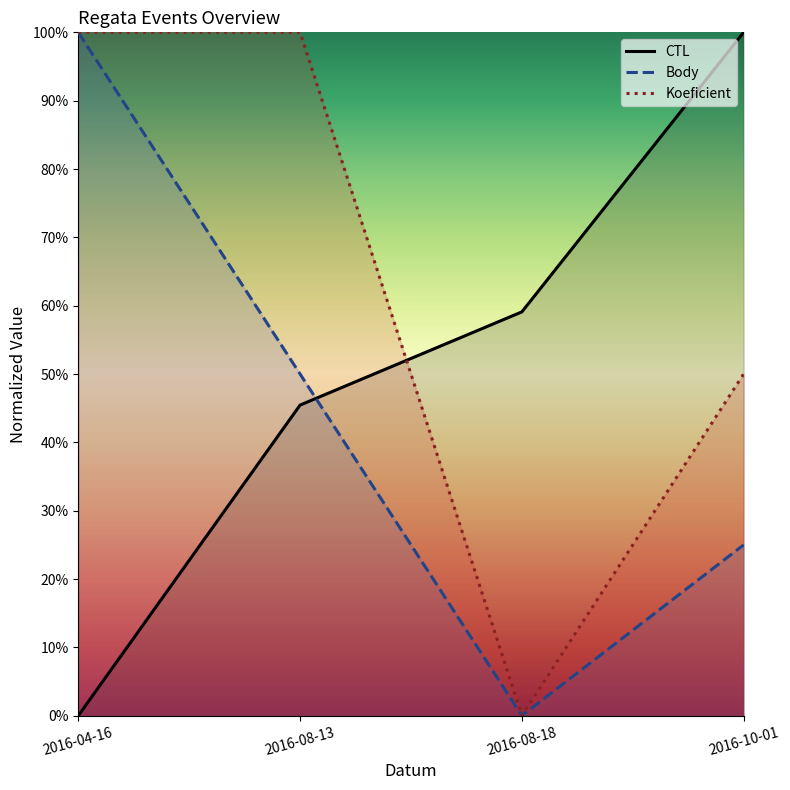

Rank the series by their maximum value, from highest to lowest.

CTL, Body, Koeficient